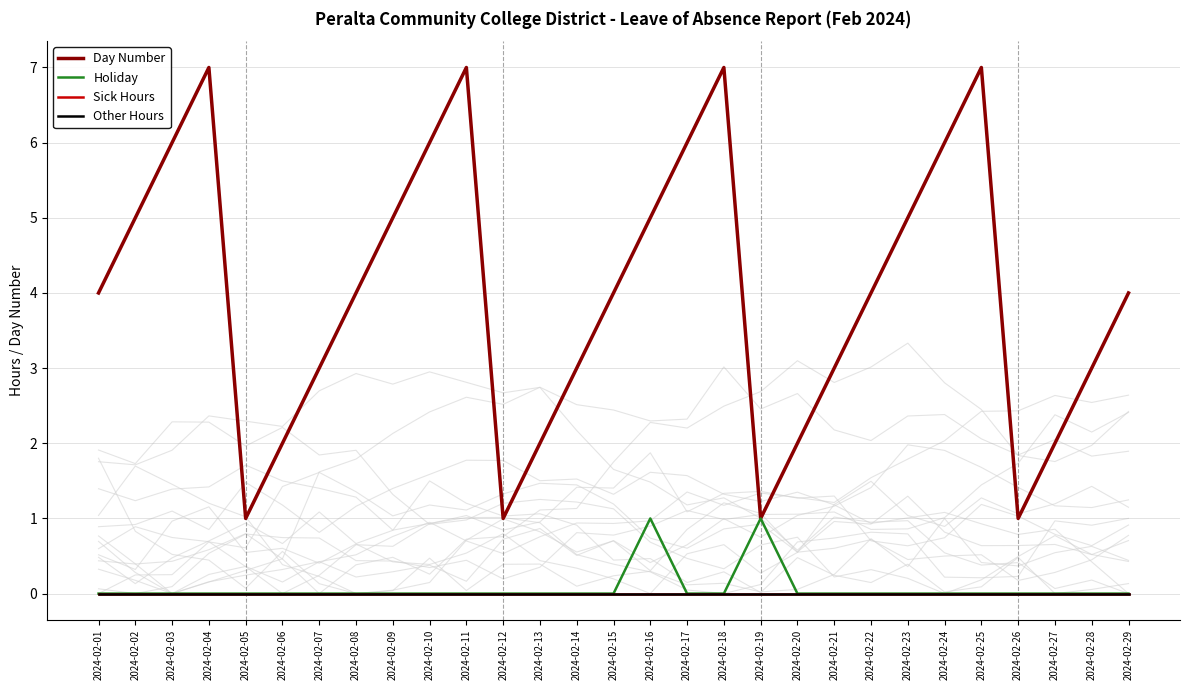

Which label corresponds to the smallest value in the chart?

2024-02-01